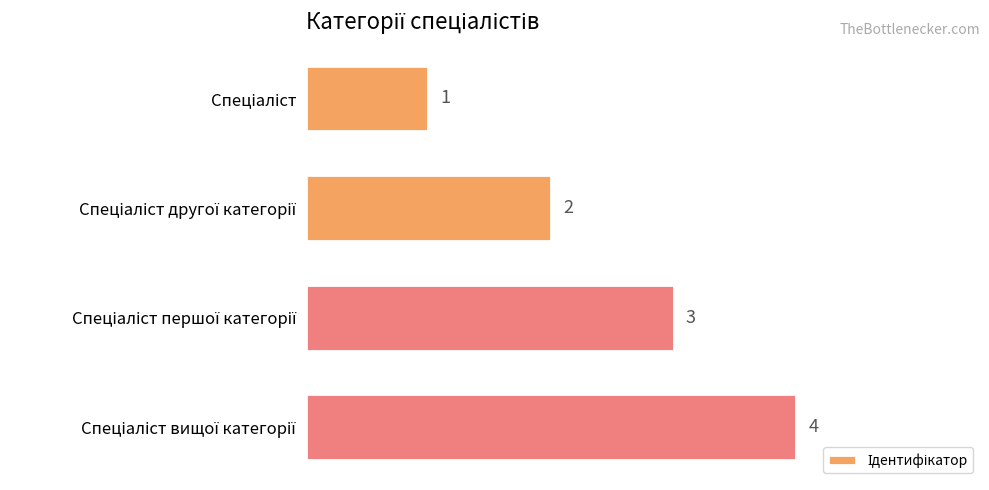

What is the maximum value shown in the chart?

4